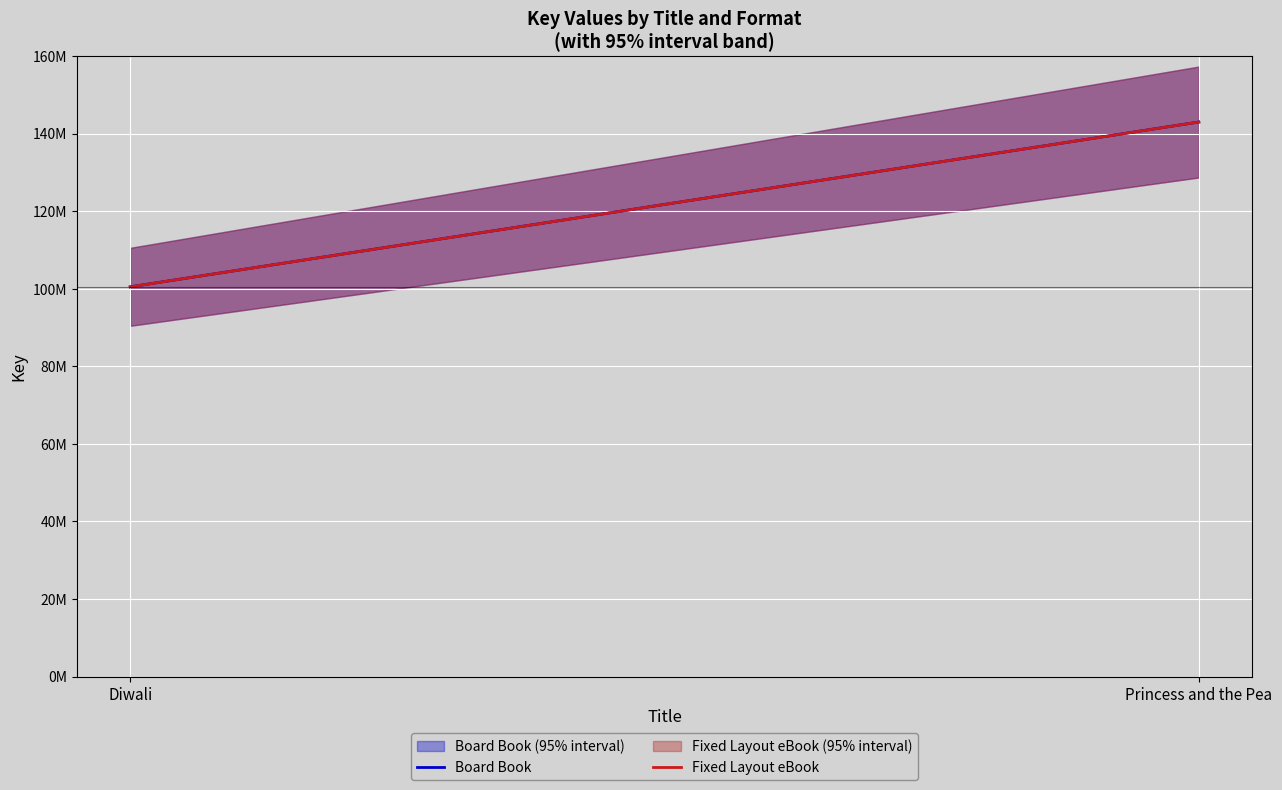

What is the label of the 1st point from the right?

Princess and the Pea